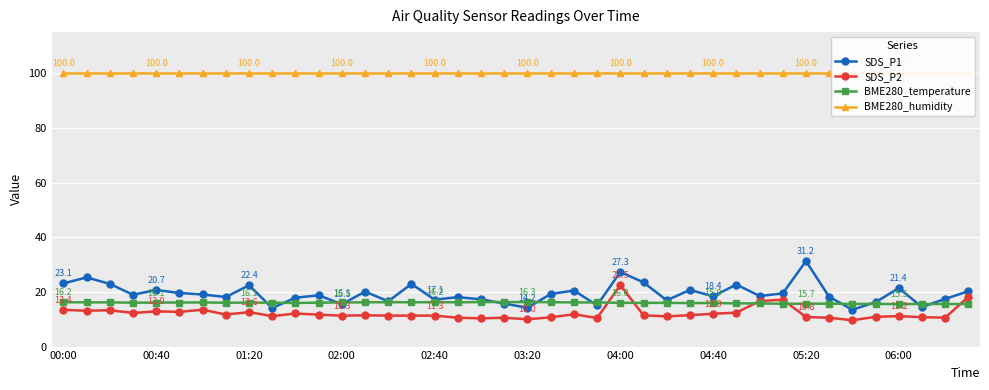

Is it true that BME280_humidity equals 100.0 at 15?

True